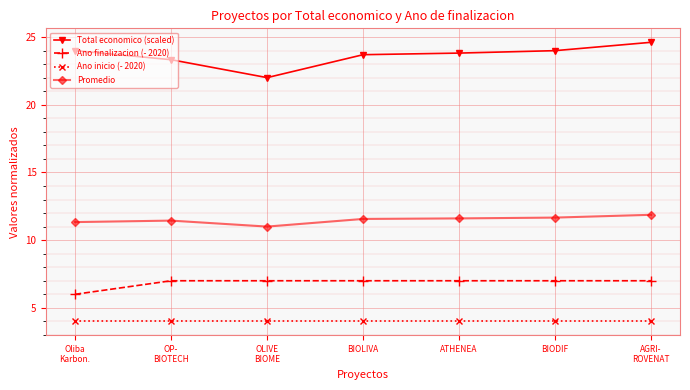

Where is the first local minimum for Total economico (scaled)?

OLIVE
BIOME